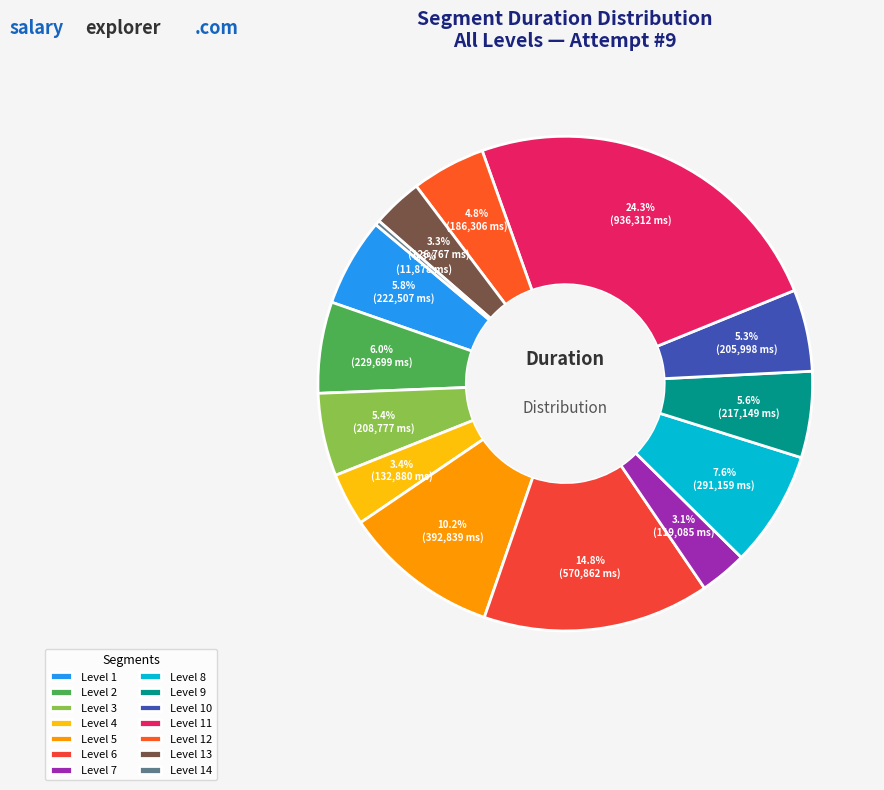

To the nearest percent, what is the difference between the largest and smallest slice percentages?

24%